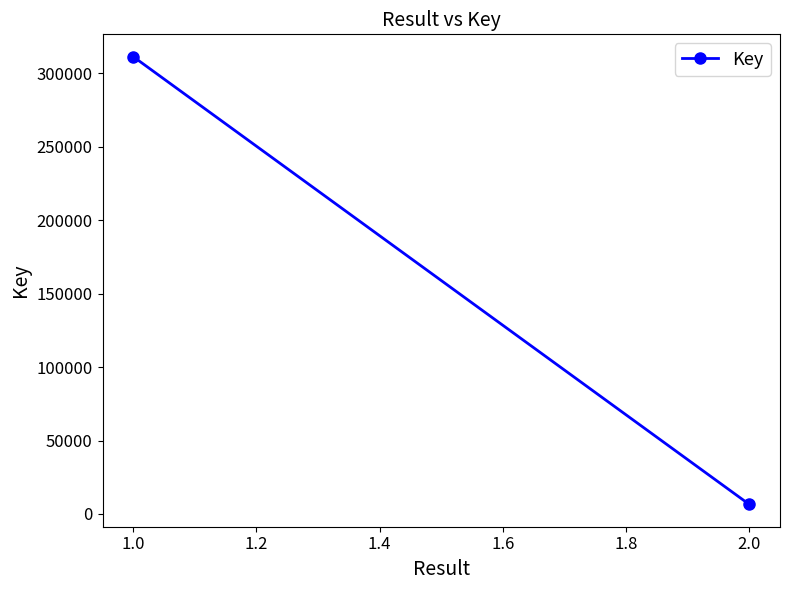

How many distinct data groups are displayed?

1